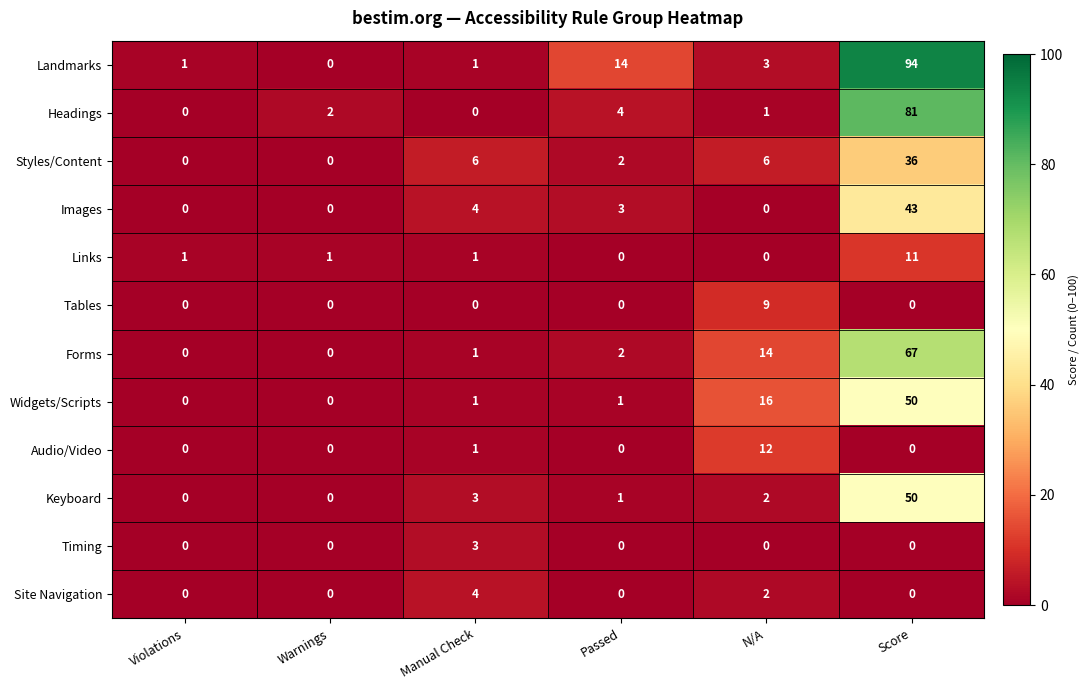

How many data points in Images are less than 3?

3